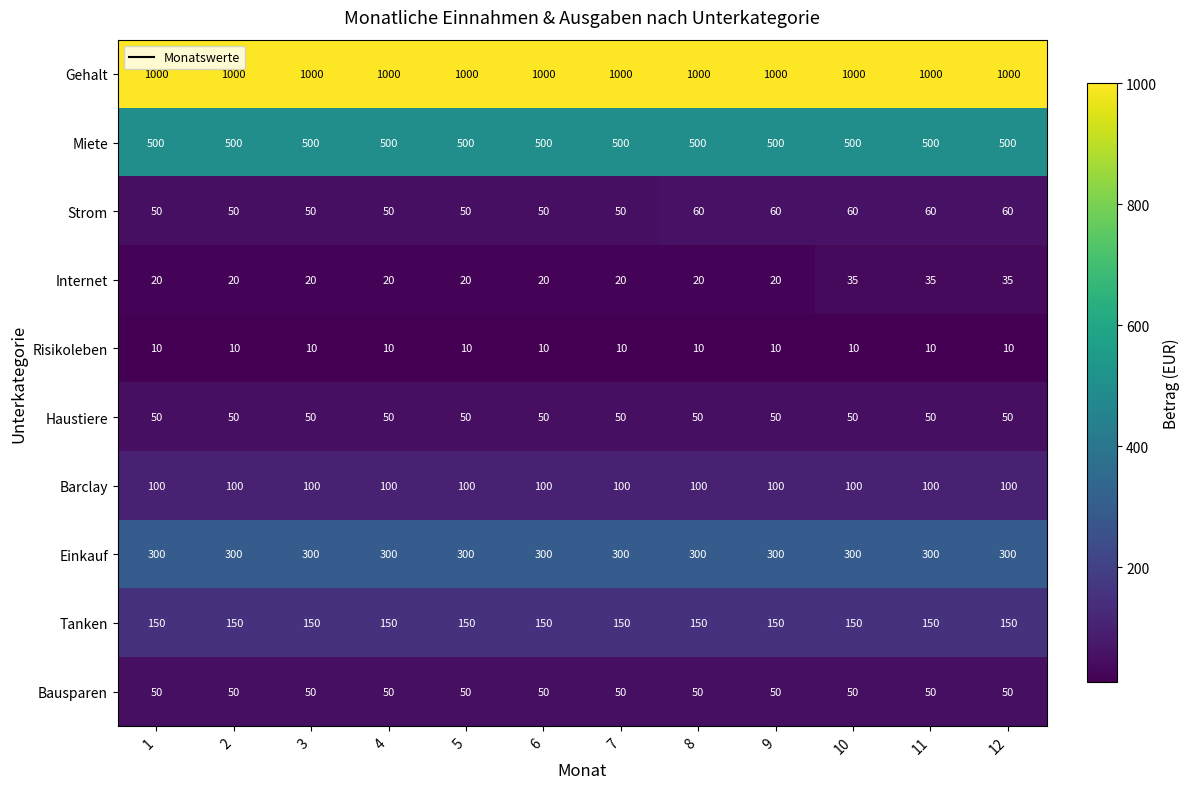

What is the sum of the Strom values at 9 and 12?

120